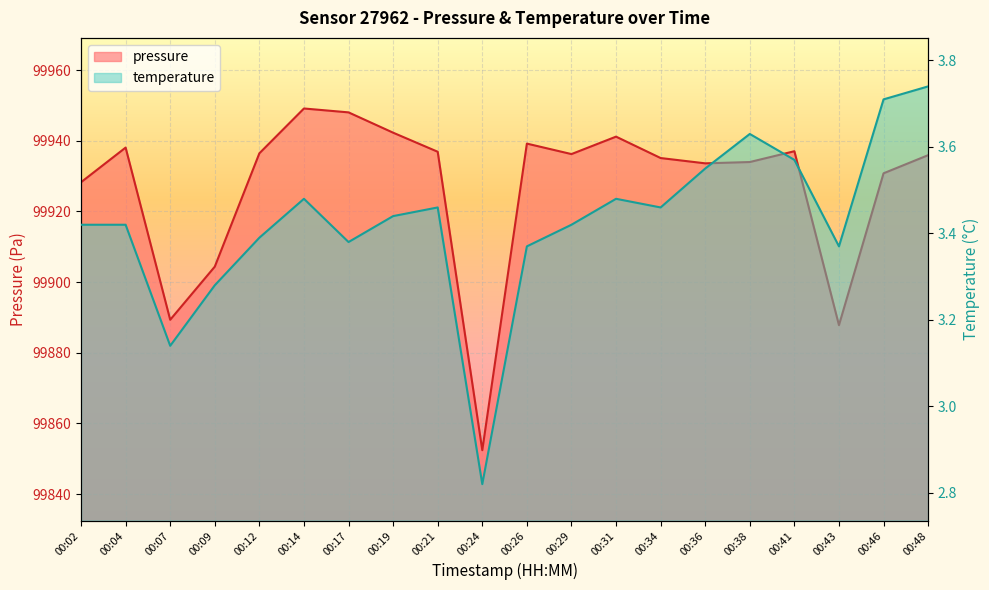

Is it true that temperature equals 1.5 at 00:48?

False